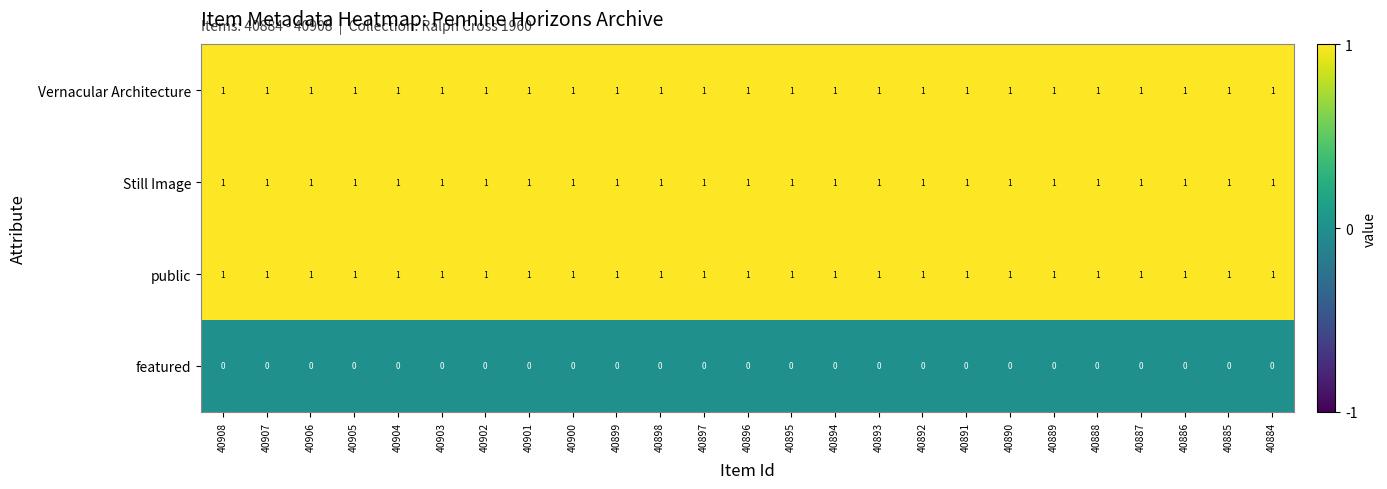

What is the spread (max minus min) of values at 40895?

1